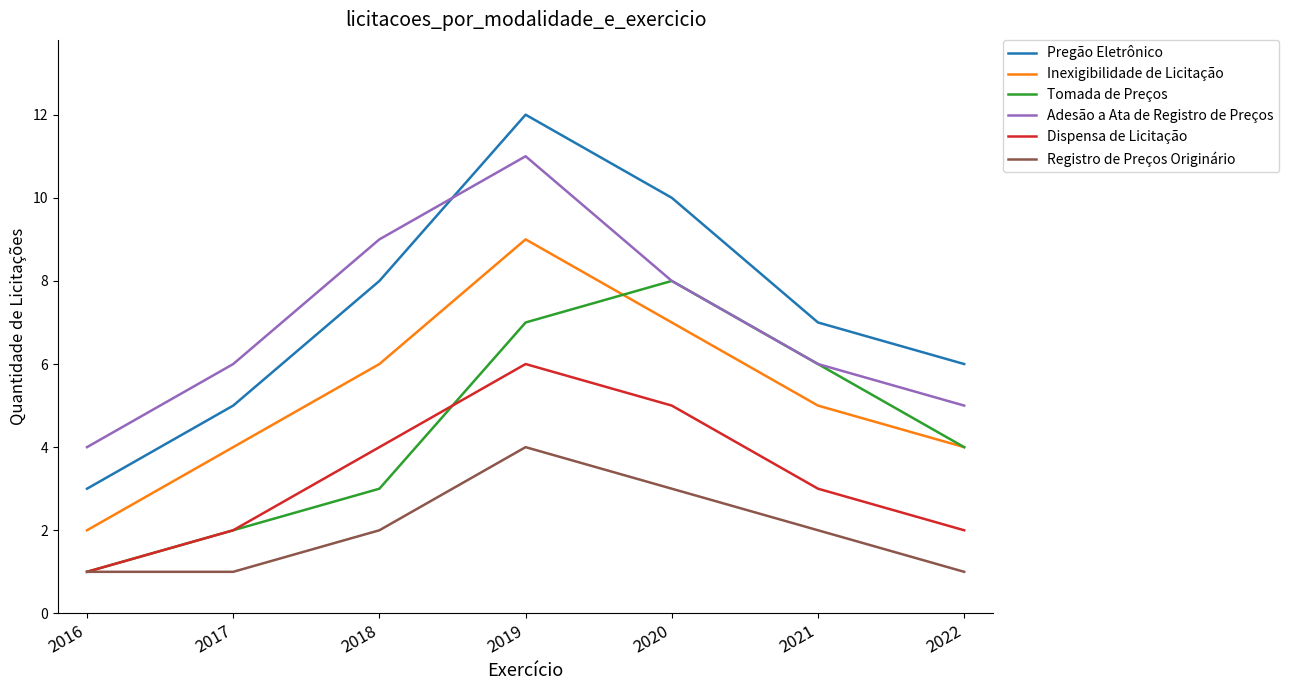

What is the maximum value for Dispensa de Licitação?

6